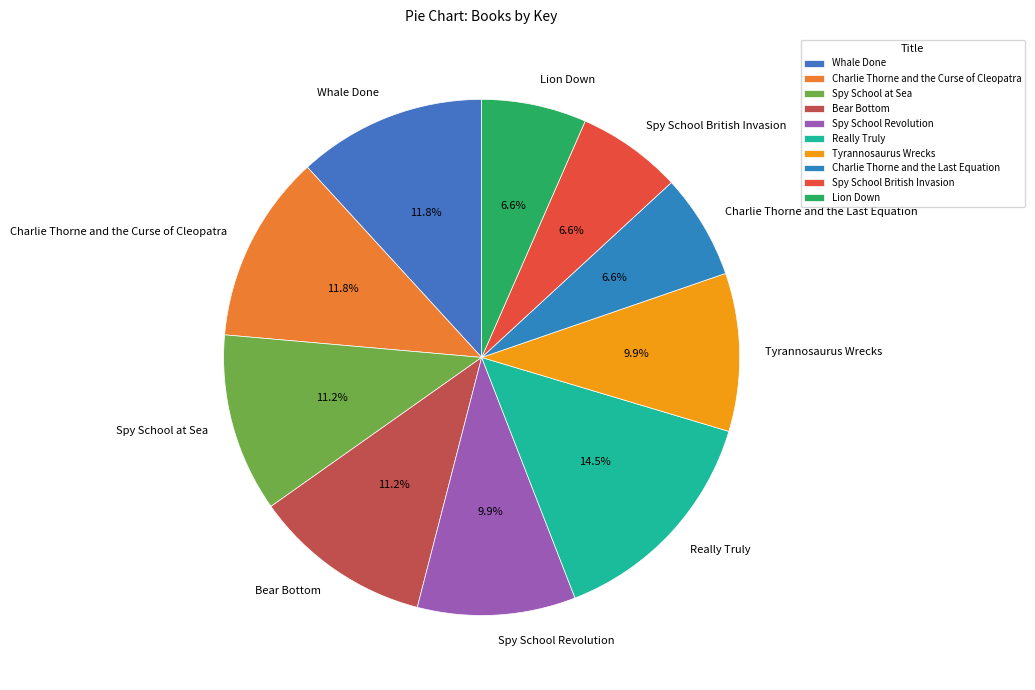

Count the number of slices in the pie.

10